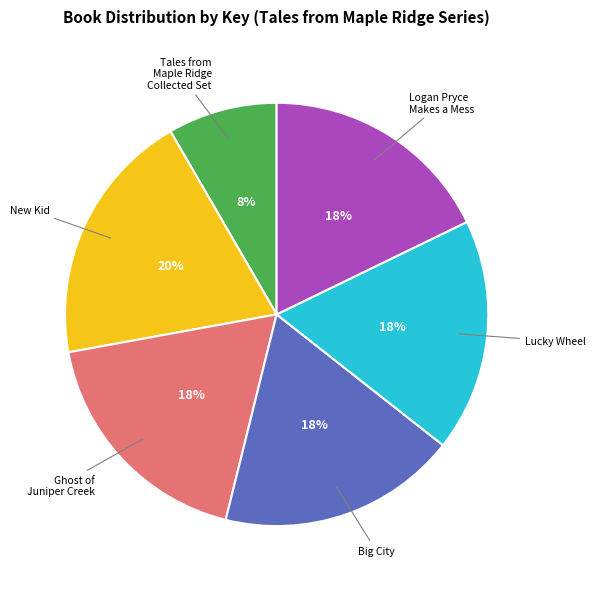

Is Big City the majority of the pie?

No